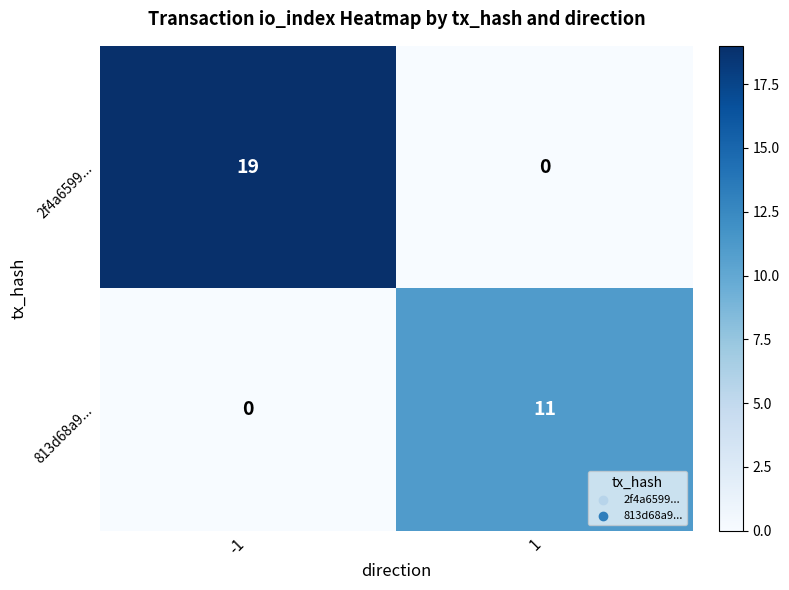

Which series has the largest range (max minus min)?

2f4a6599...